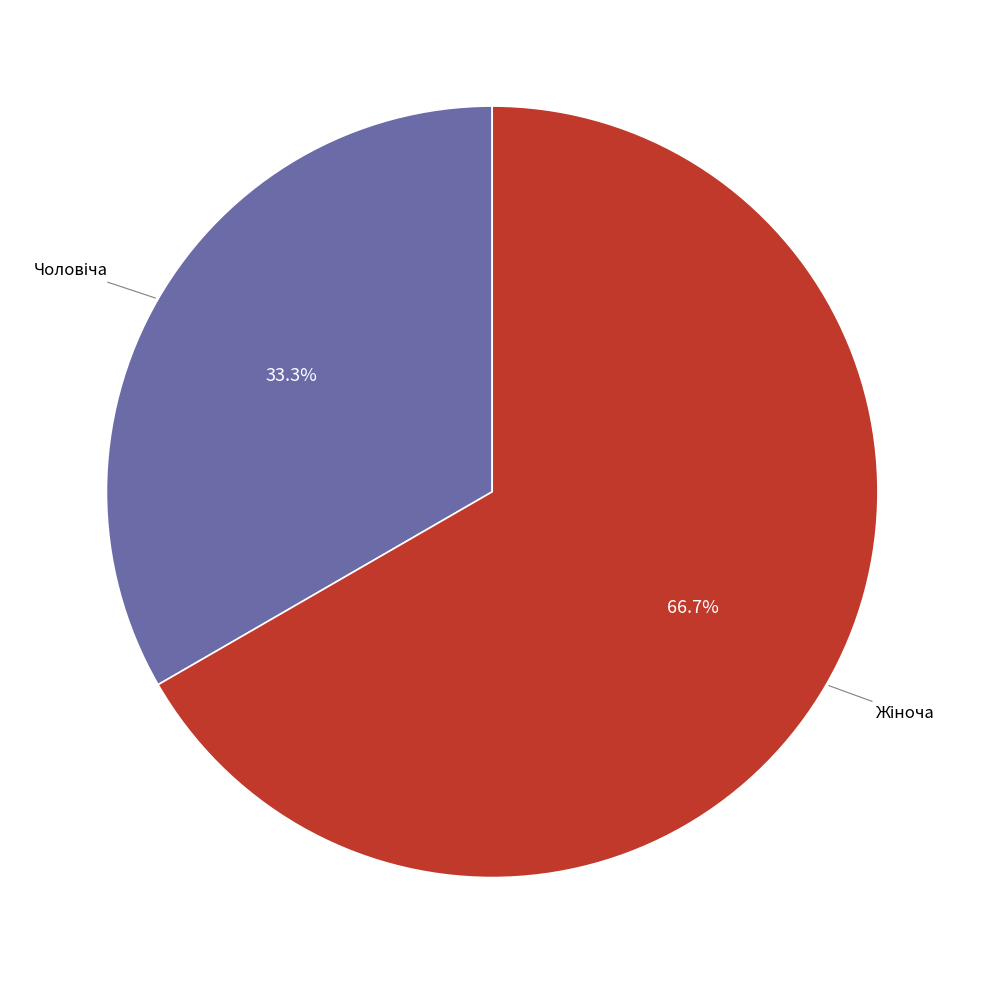

Is there a majority slice in this chart?

Yes